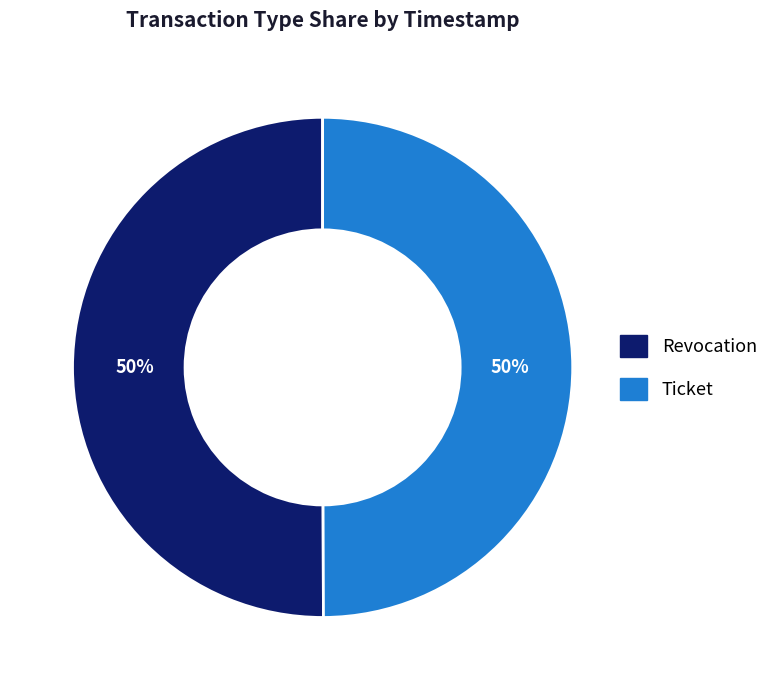

Is it true that Revocation is 50% of the pie?

True